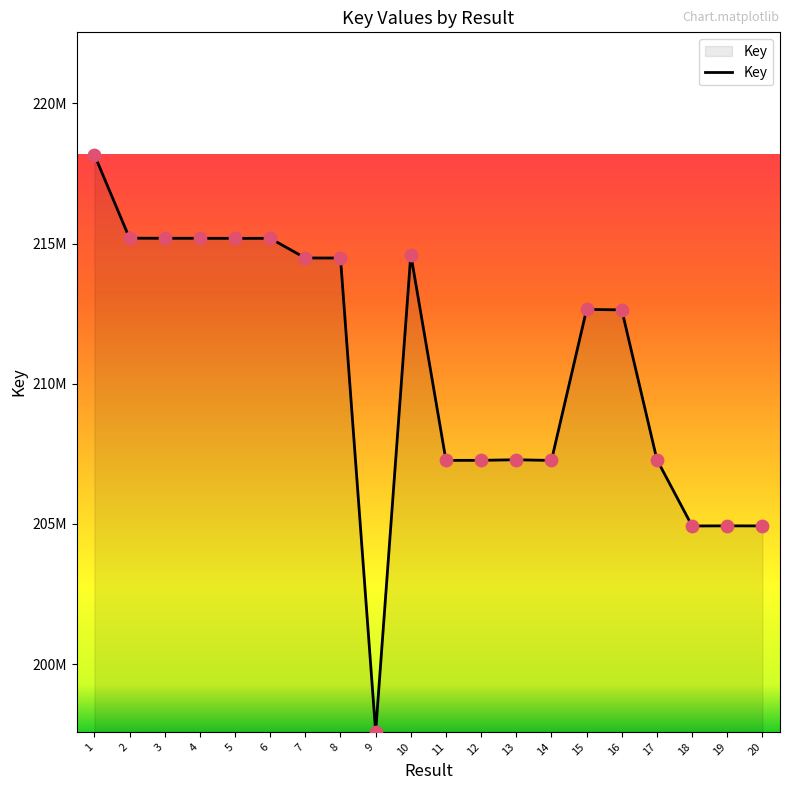

Is this an area chart (filled region under the line)?

Yes